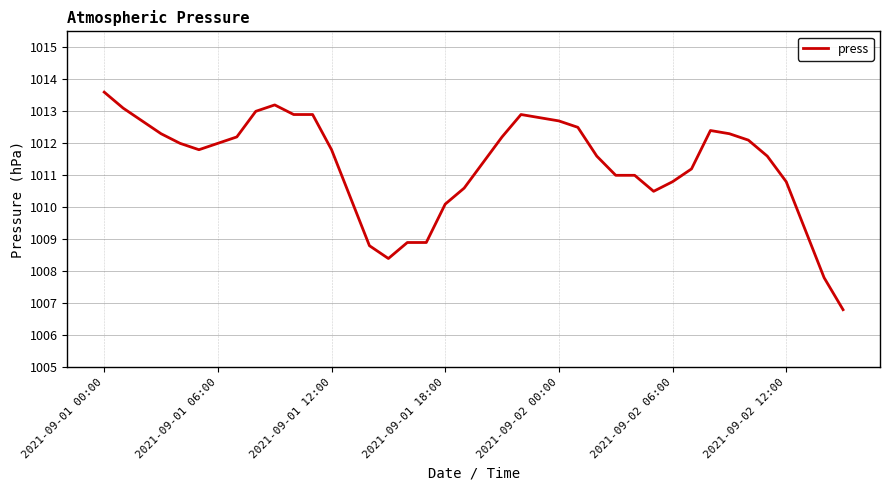

What is the smallest value displayed?

1006.8